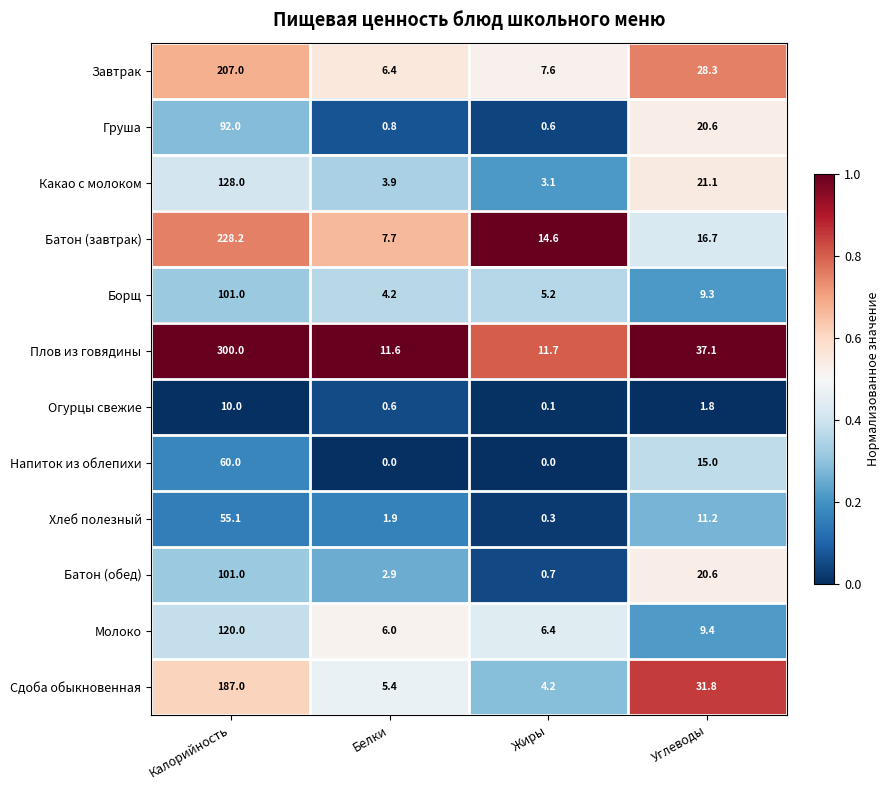

What is the greatest value displayed?

300.0